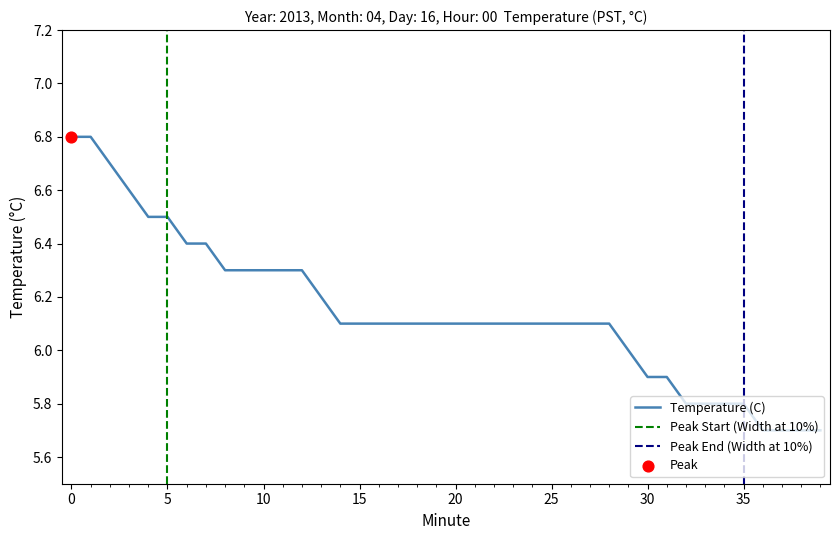

Approximately how many times larger is the value at 35 compared to 33?

1.0